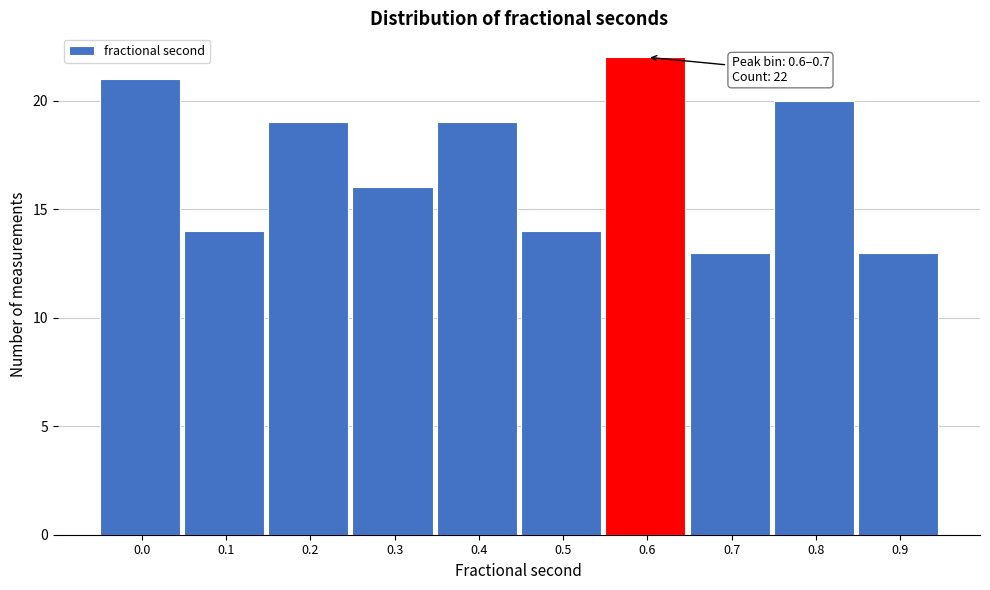

Reading right to left, what are all the values shown in this chart?

13	20	13	22	14	19	16	19	14	21